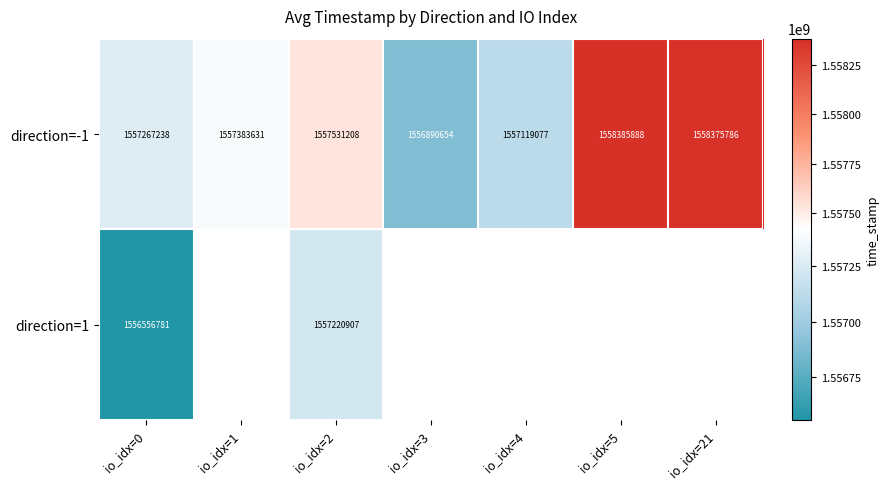

At which category does the chart reach its minimum across all series?

io_idx=0